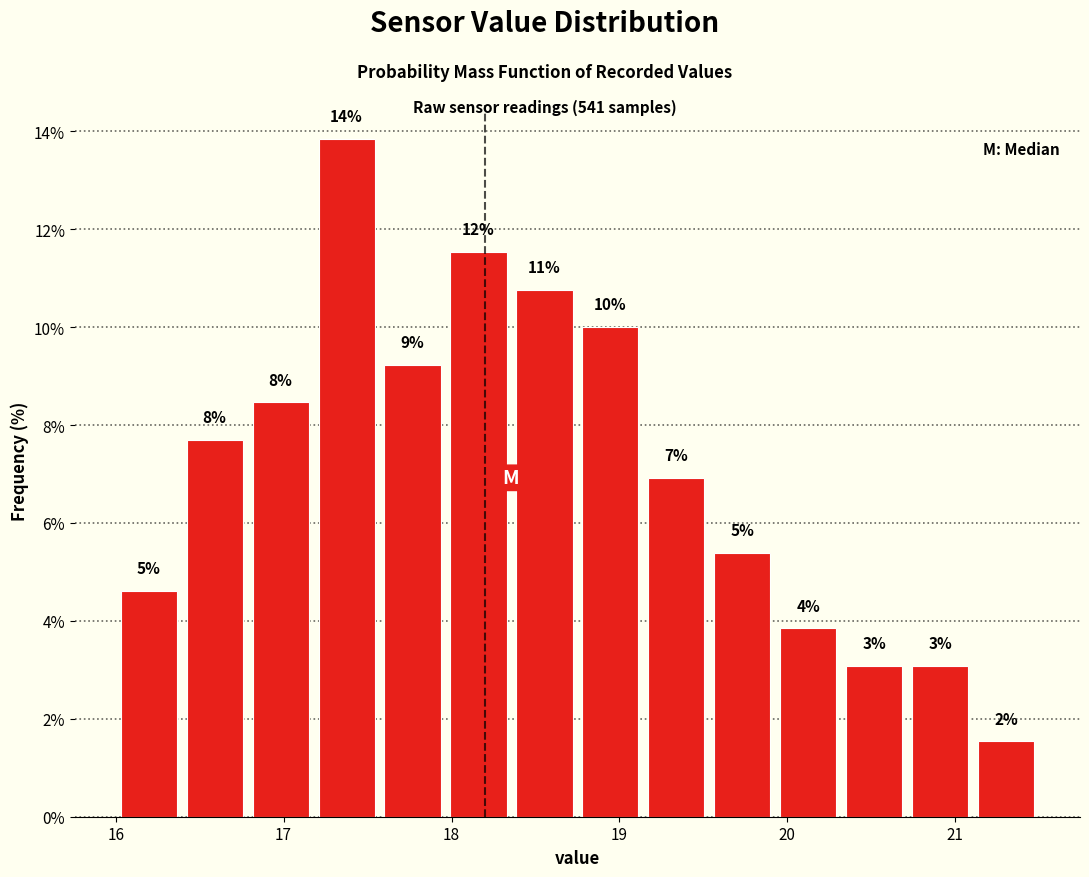

Around what value on the x-axis is the tallest bar? Give the approximate position of its centre, as read against the axis.

17.4